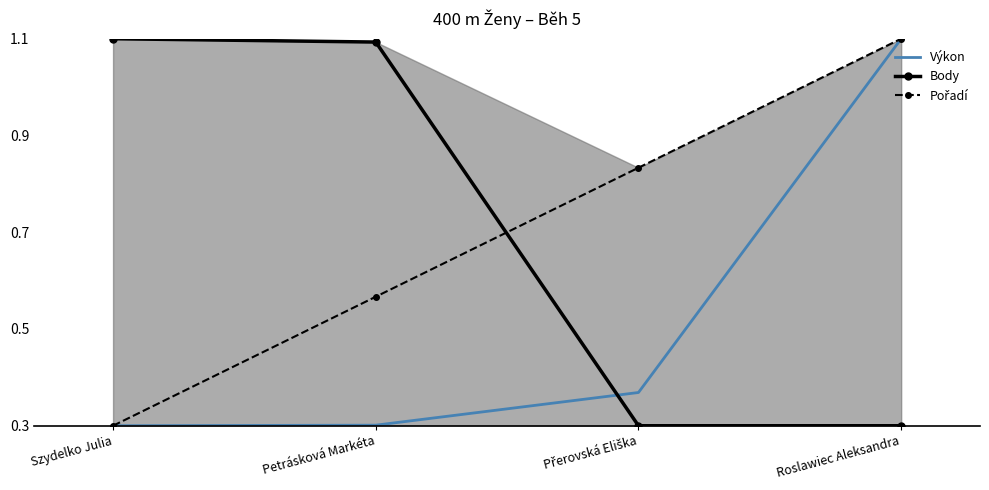

Which series has the largest total across all categories?

Pořadí